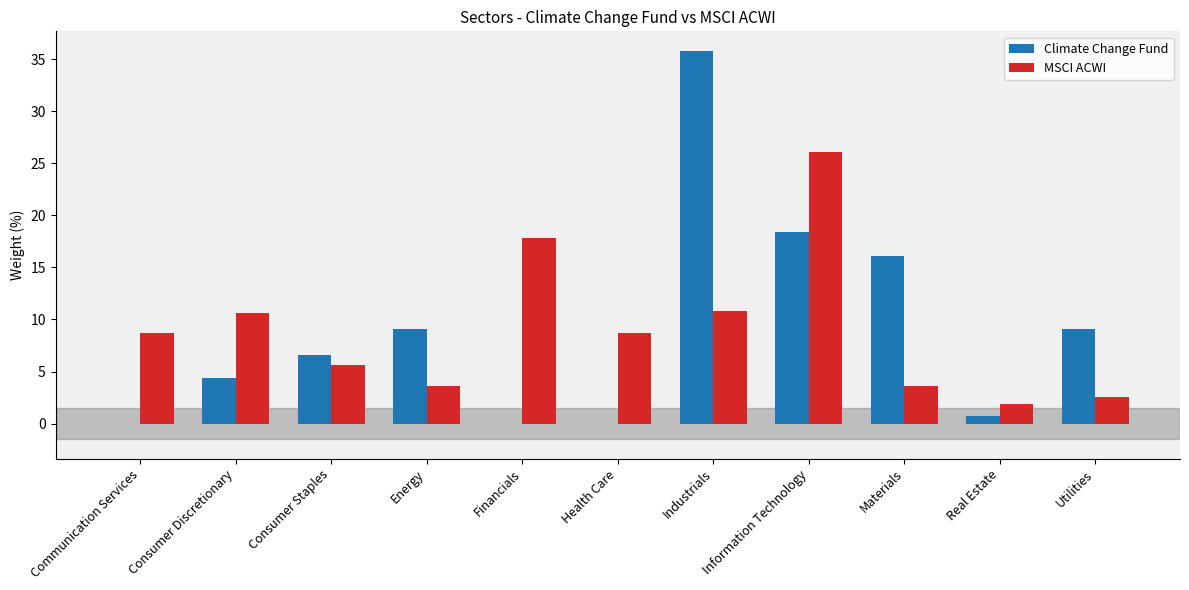

Is the value of MSCI ACWI at Information Technology greater than the value of Climate Change Fund at Materials?

Yes